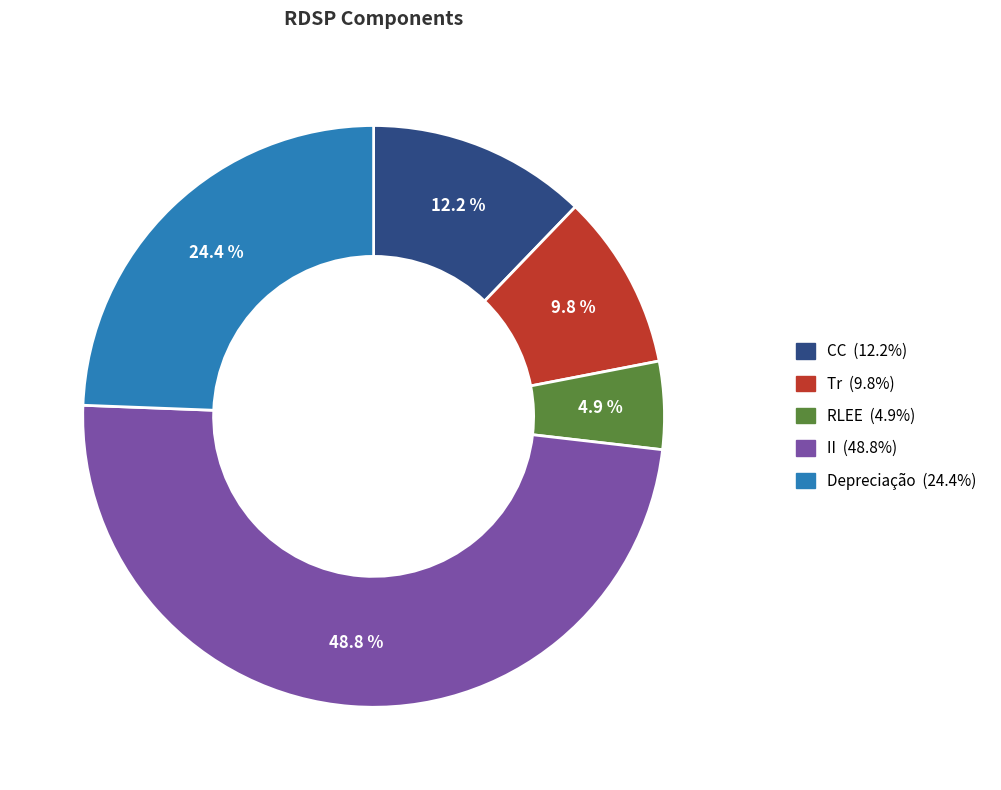

Is there any slice that represents more than half of the pie?

No